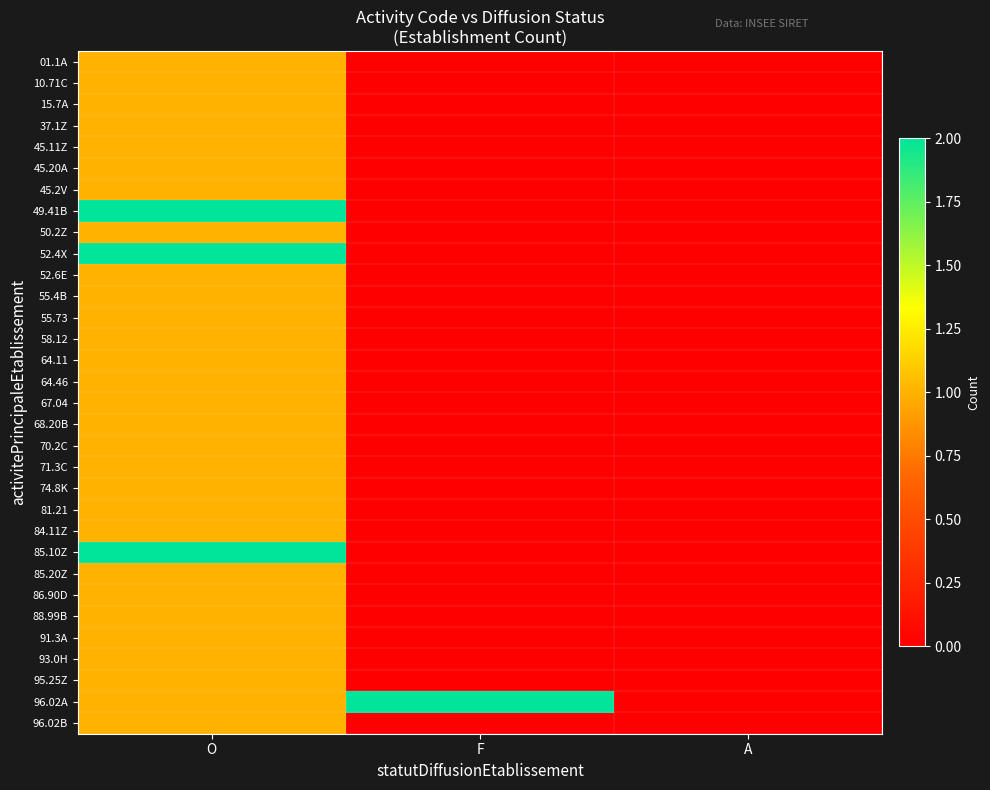

Which category has the highest value across all series?

O